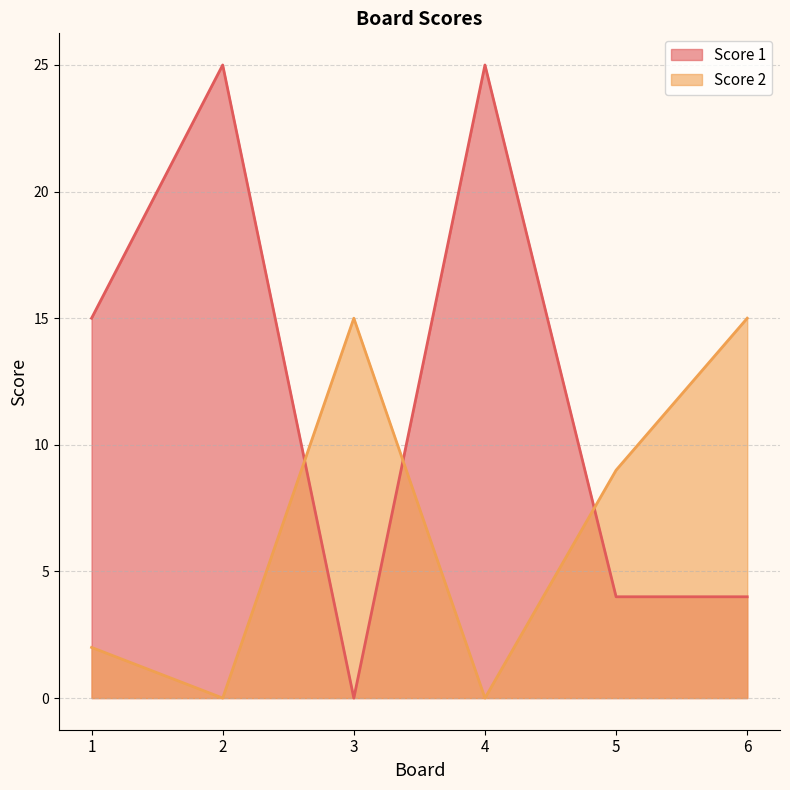

Is the value of Score 1 at 3 greater than the value of Score 2 at 5?

No